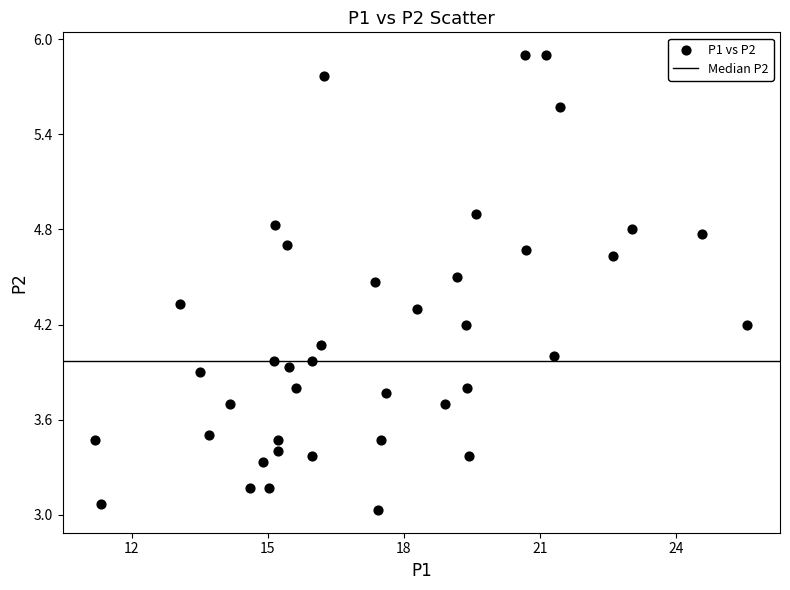

What is the range of Y values (max minus min)?

2.9